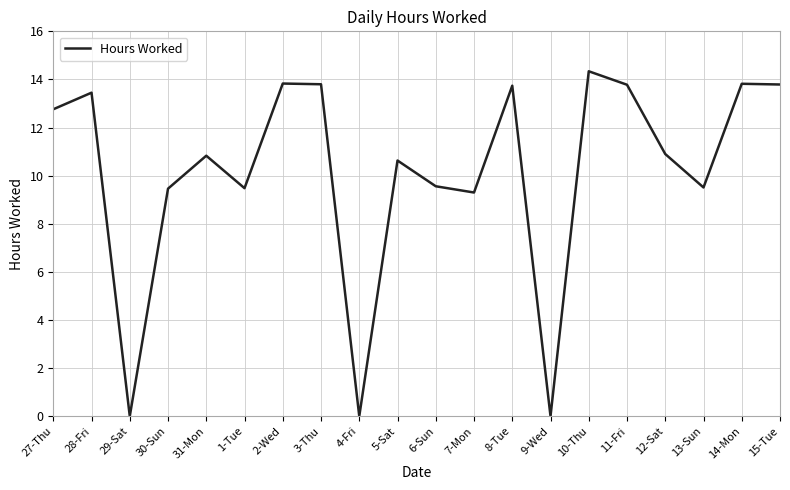

At which label does the data first exceed 10?

27-Thu